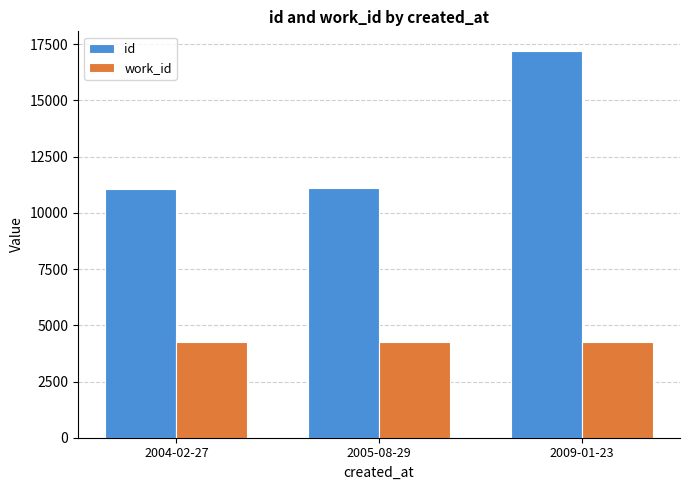

What is the label of the 1st bar from the left?

2004-02-27